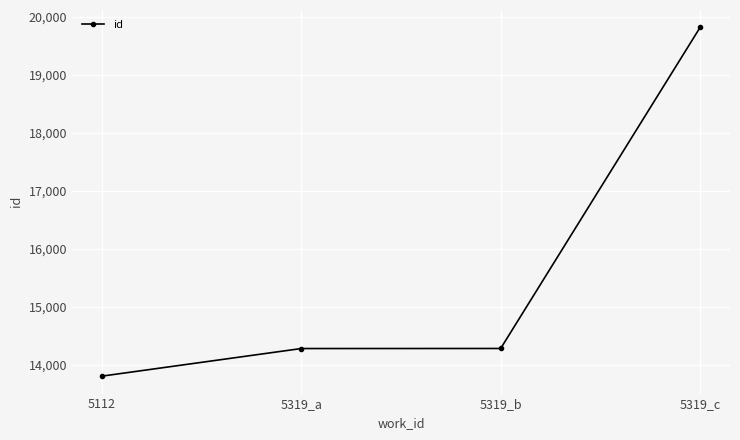

How many values are below 14287?

2